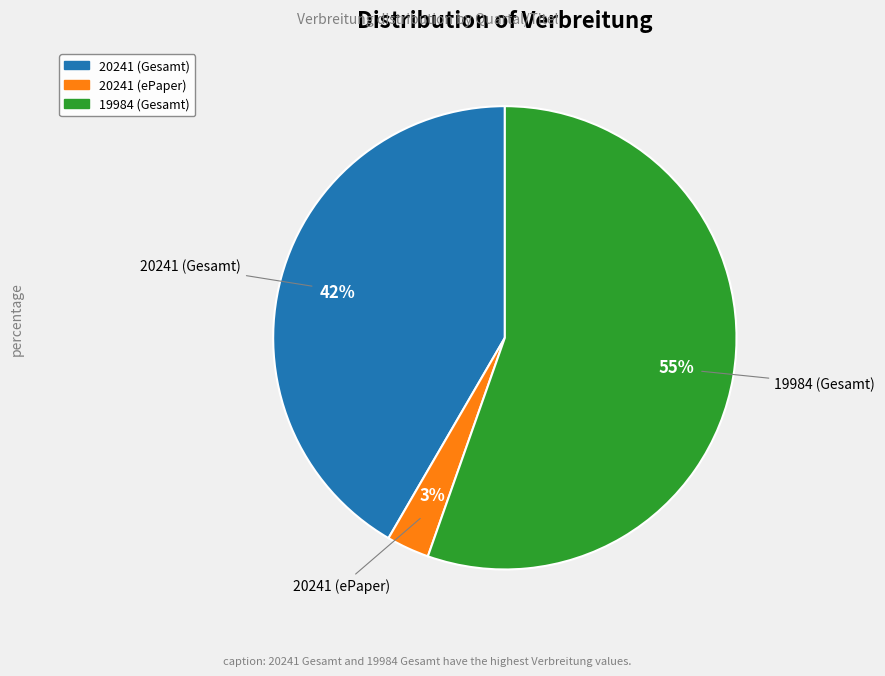

Which category has the biggest portion of the pie?

19984 (Gesamt)